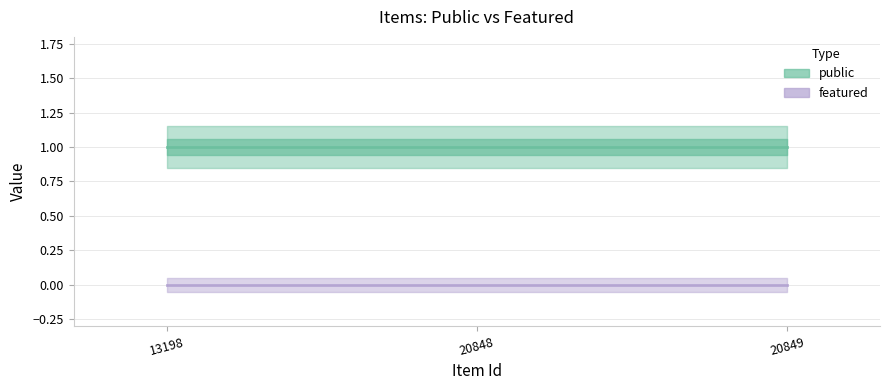

How many lines are shown in the chart?

2